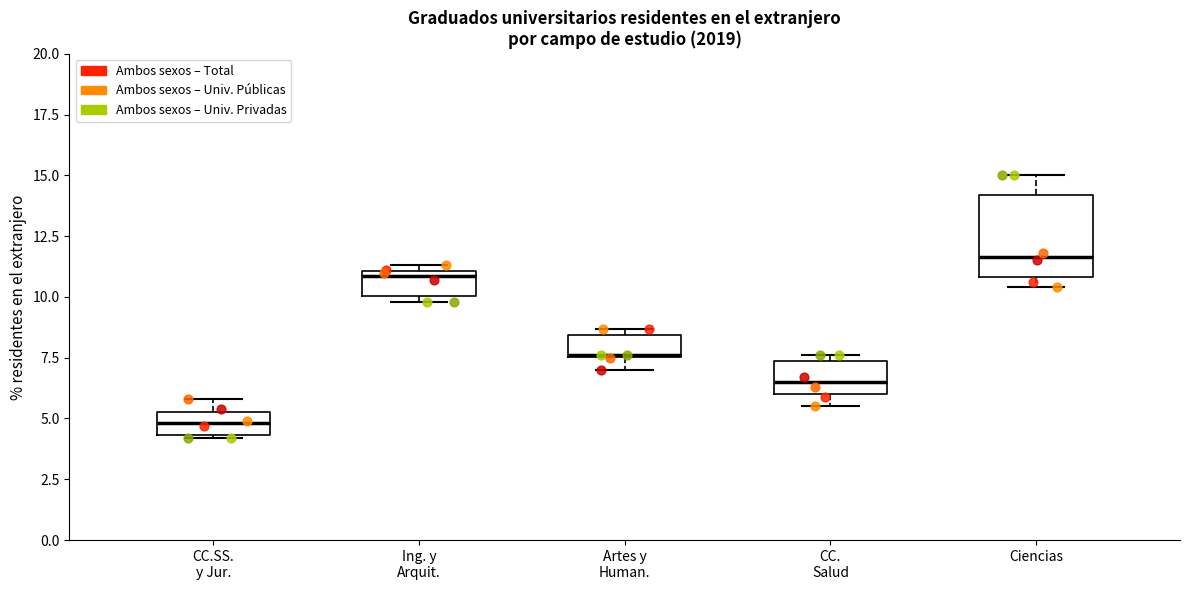

Reading left to right, read every box against the y-axis: the position of its median line, the range the box covers, and the ends of its whiskers. The values are not printed on the chart, so give them approximately, as read against the axis.

CC.SS. y Jur.: median 5.0, box 4.5 to 5.5, whiskers 4.0 to 6.0
Ing. y Arquit.: median 11.0 (just below the box's upper edge), box 10.0 to 11.0, whiskers 10.0 (just below the box's lower edge) to 11.5
Artes y Human.: median 7.5 (drawn on the box's lower edge), box 7.5 to 8.5, whiskers 7.0 to 8.5 (just above the box's upper edge)
CC. Salud: median 6.5, box 6.0 to 7.5, whiskers 5.5 to 7.5 (just above the box's upper edge)
Ciencias: median 11.5, box 11.0 to 14.0, whiskers 10.5 to 15.0